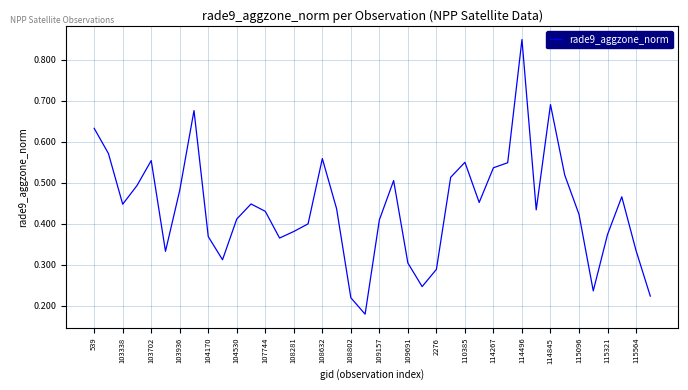

How many lines are shown in the chart?

1